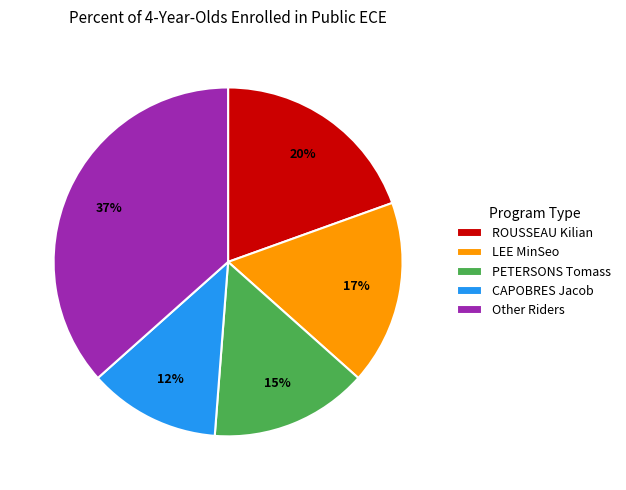

Is ROUSSEAU Kilian the majority of the pie?

No